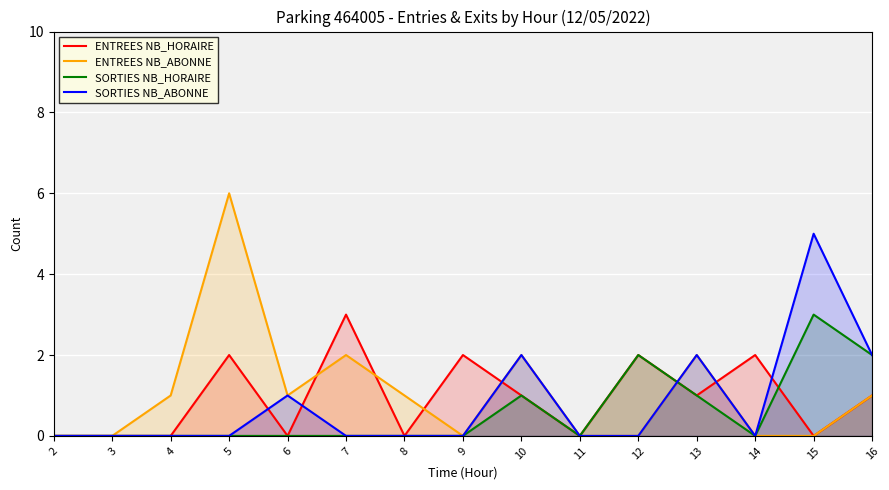

The ENTREES NB_HORAIRE series shows 0 at 3. True or false?

True